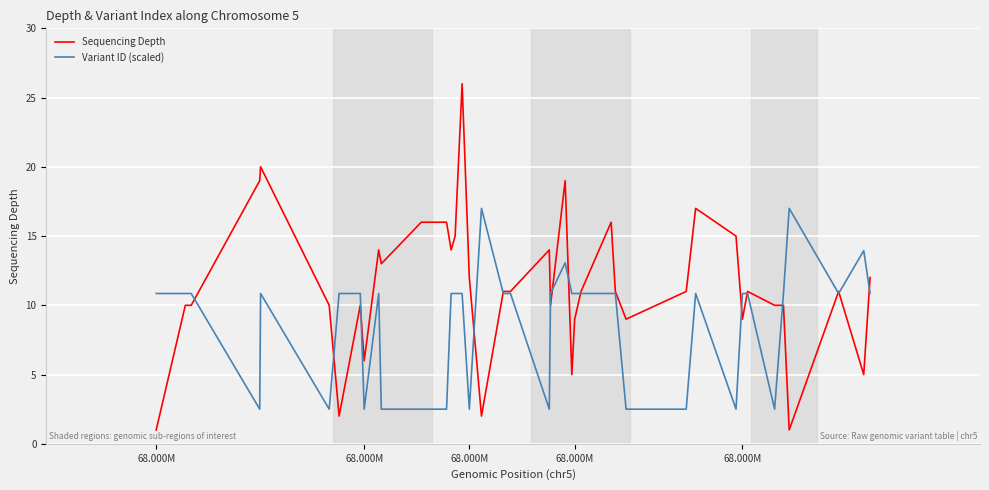

Which series ends up on top after the final intersection of Variant ID (scaled) and Sequencing Depth?

Sequencing Depth